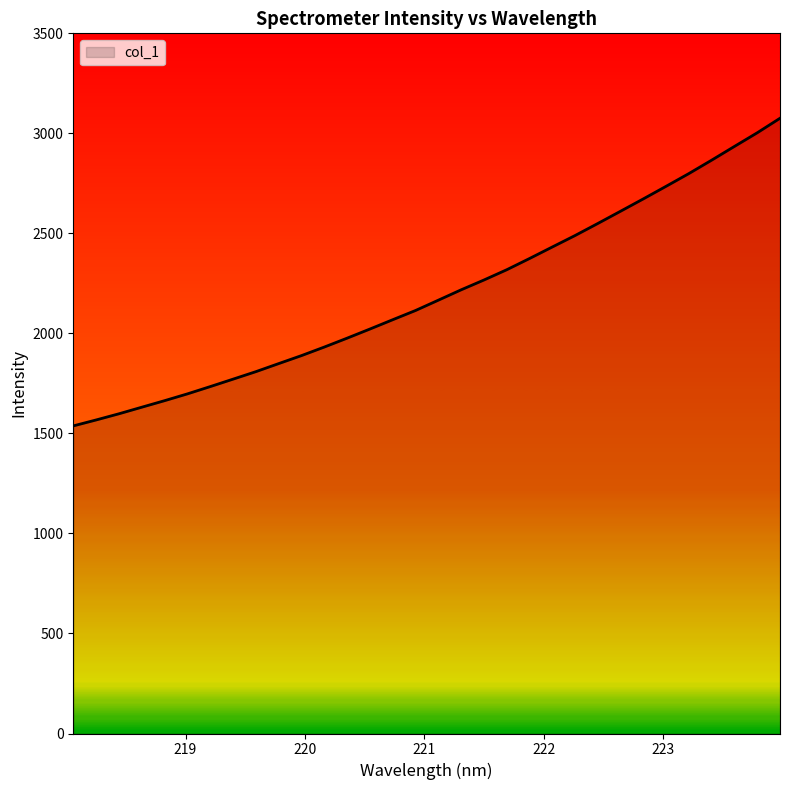

How many lines are shown in the chart?

1